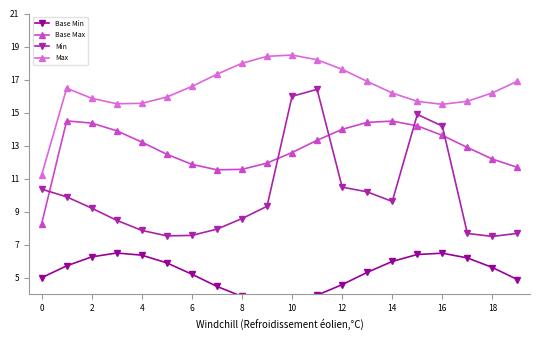

What is the label of the 1st point from the right?

19